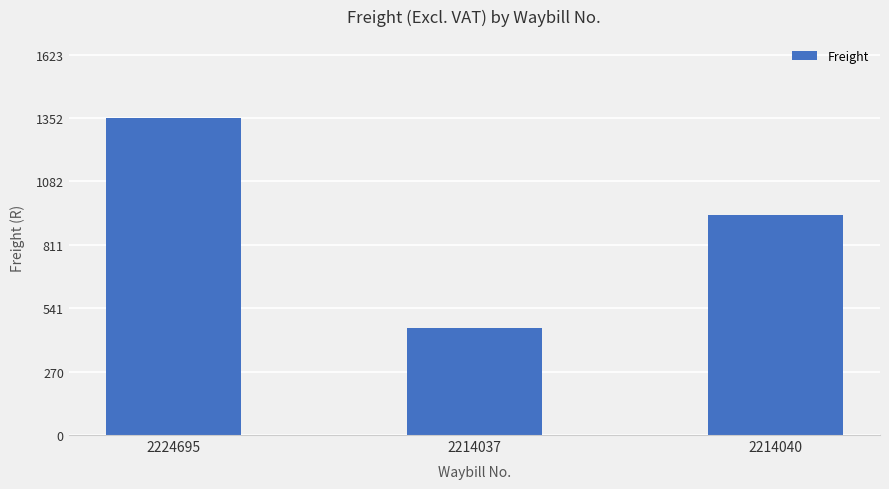

Rank the categories by value from lowest to highest.

2214037, 2214040, 2224695